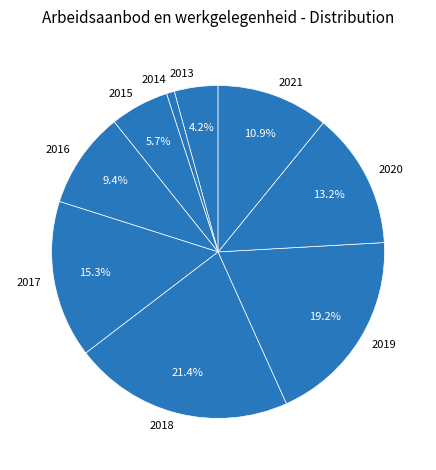

What is the ratio of the value at 2013 to the value at 2015?

0.7